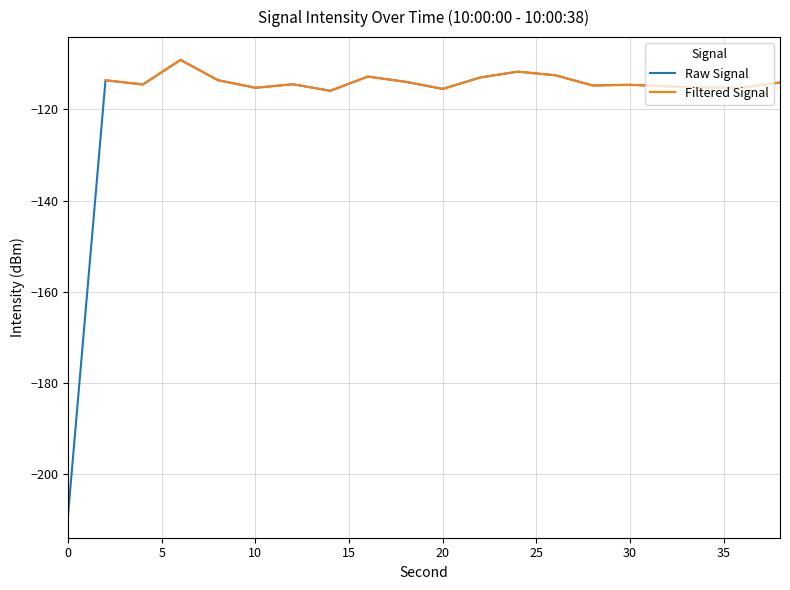

The value of Raw Signal at 20 is -115.5. True or false?

True